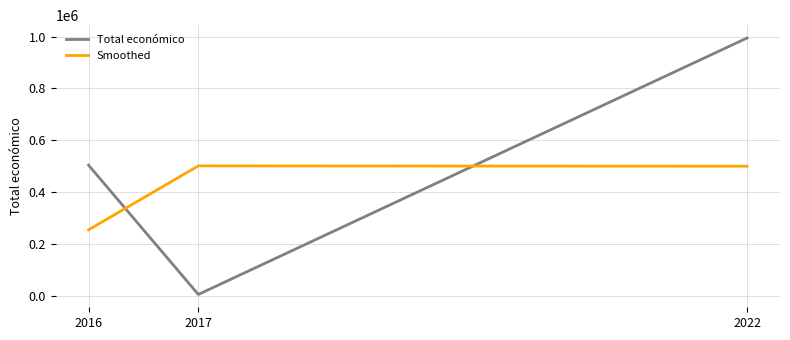

Between 2017 and 2022, which series saw the biggest shift?

Total económico